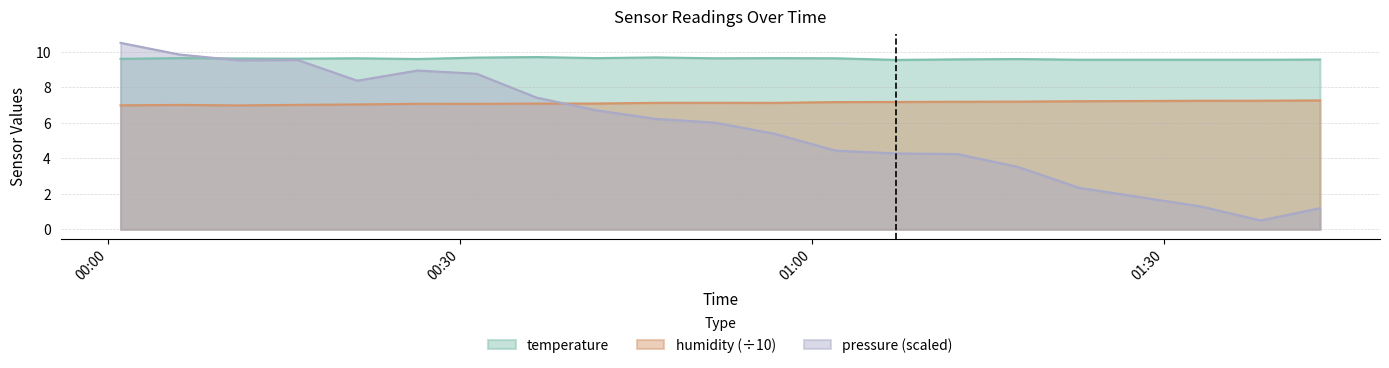

Reading left to right, list all the values displayed in this chart.

temperature: 9.6	9.6	9.6	9.6	9.6	9.6	9.7	9.7	9.6	9.7	9.6	9.6	9.6	9.5	9.6	9.6	9.6	9.6	9.6	9.6
humidity: 7.0	7.0	7.0	7.0	7.0	7.1	7.1	7.1	7.1	7.1	7.1	7.1	7.2	7.2	7.2	7.2	7.2	7.2	7.2	7.3
pressure_norm: 10.5	9.8	9.5	9.5	8.4	8.9	8.8	7.4	6.7	6.2	6.0	5.4	4.4	4.3	4.2	3.5	2.3	1.3	0.5	1.2